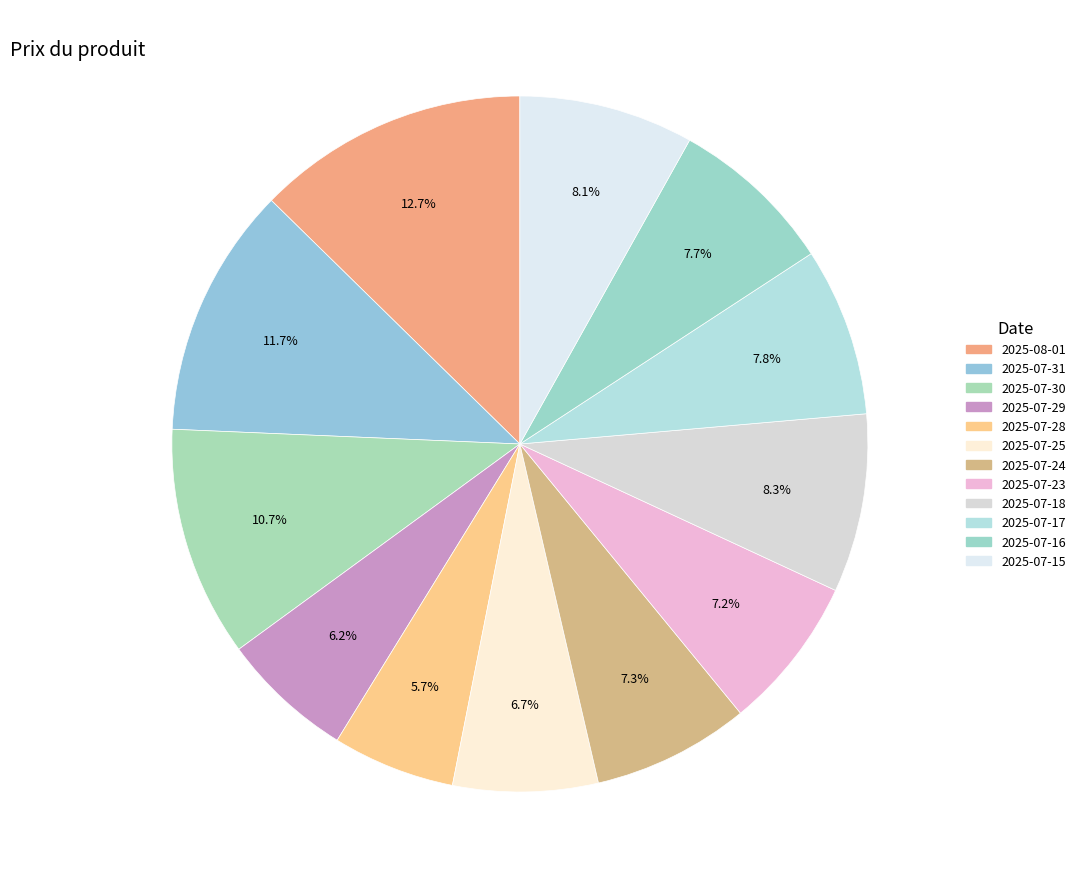

True or false: 2025-07-24 accounts for 18% of the total.

False